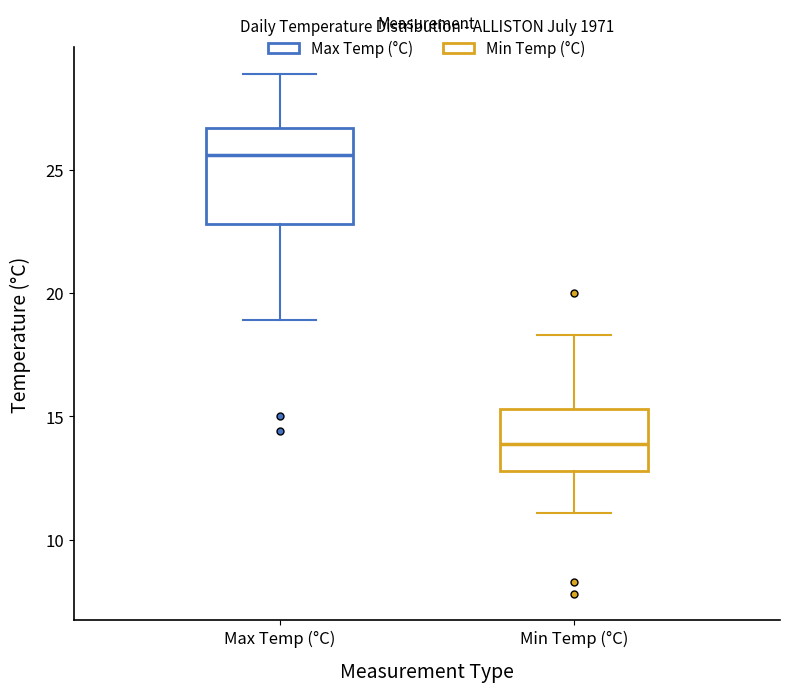

Reading left to right, transcribe this box plot: for each box, give where its median line is, the range the box spans, and where its two whiskers end, as read against the y-axis. The values are not printed on the chart, so give them approximately, as read against the axis.

Max Temp (°C): median 25.5, box 23.0 to 26.5, whiskers 19.0 to 29.0
Min Temp (°C): median 14.0, box 13.0 to 15.5, whiskers 11.0 to 18.5